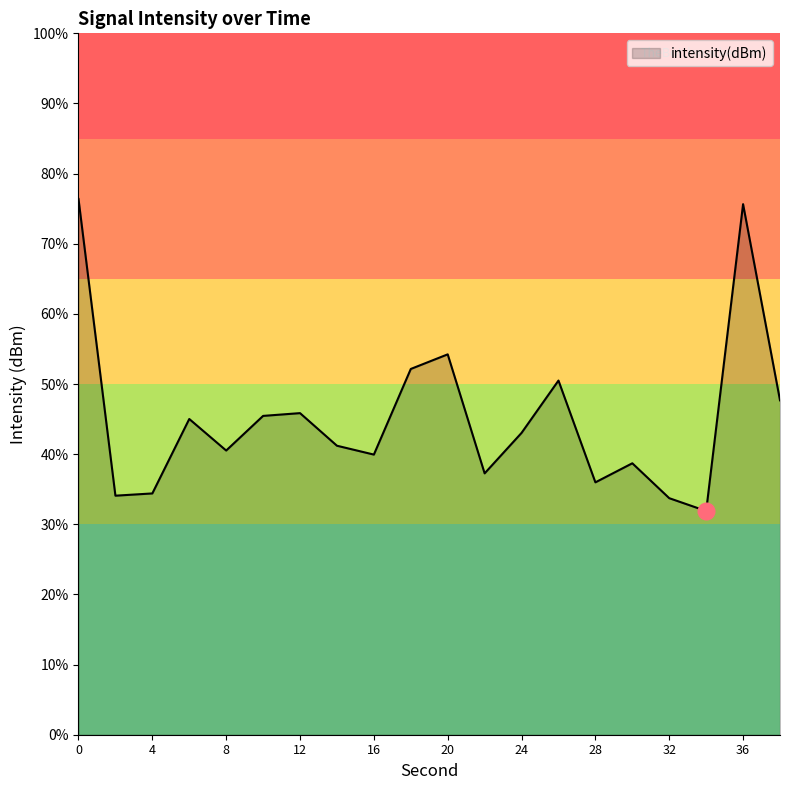

Does the chart have visible grid lines?

No